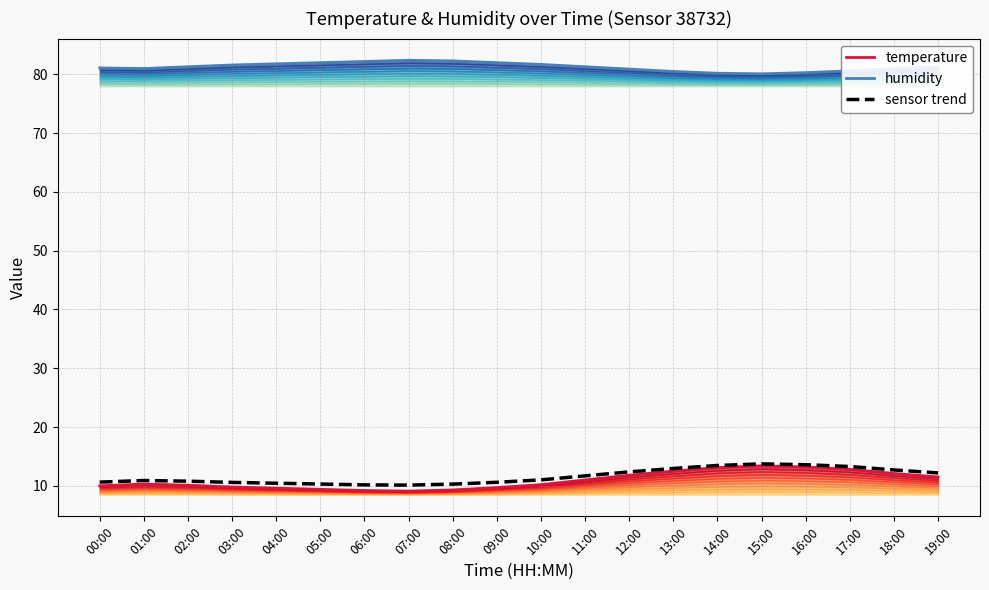

What position from the left is 12:00?

13